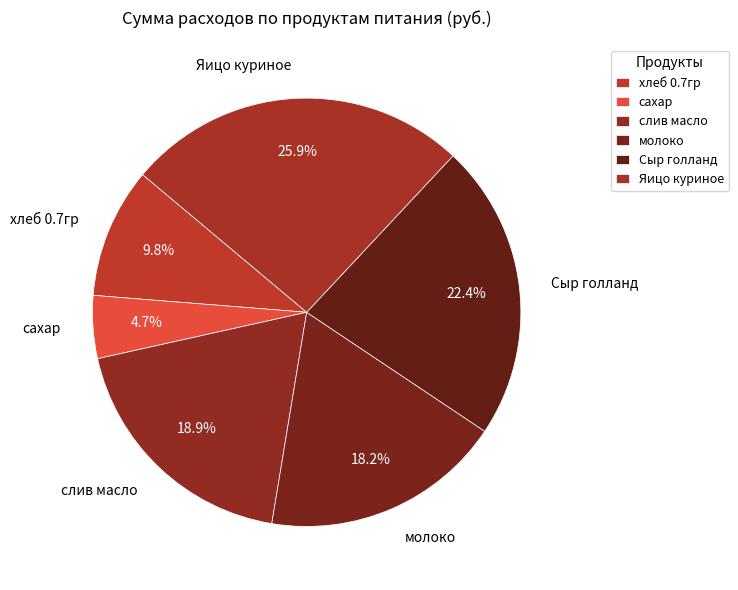

Combined, do Яицо куриное and молоко account for over 50%?

No